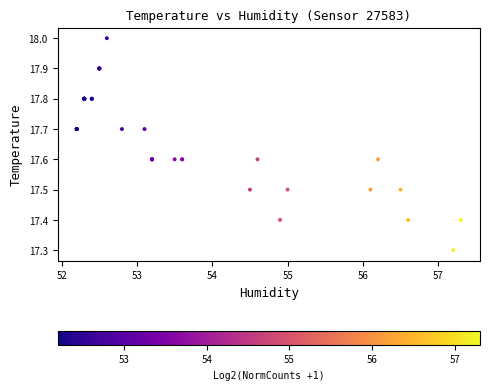

What Y value in the scatter plot is closest to 17?

17.3